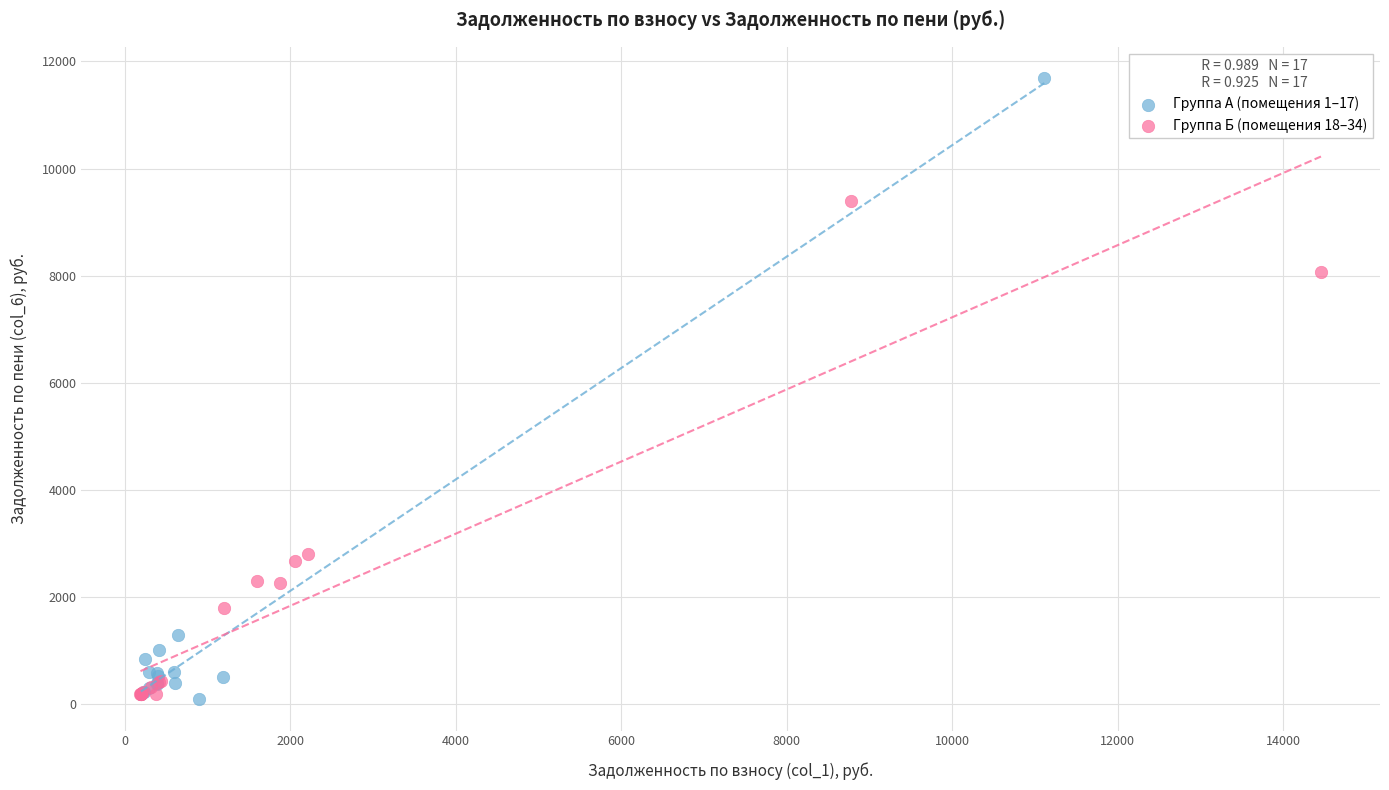

Which series has the largest Y range (max minus min)?

Группа А (помещения 1–17)